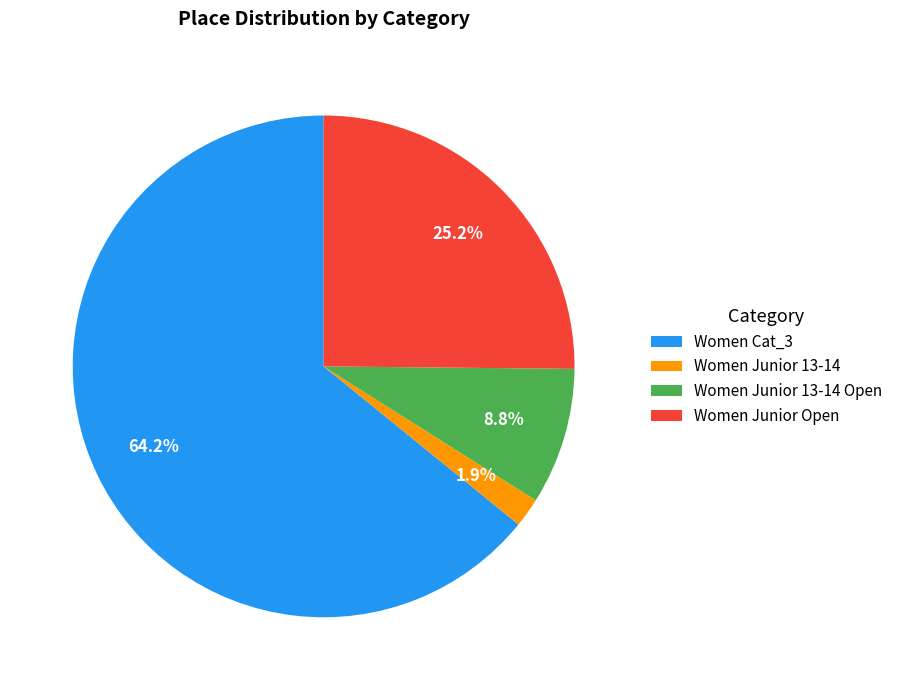

Which slice is the largest?

Women Cat_3